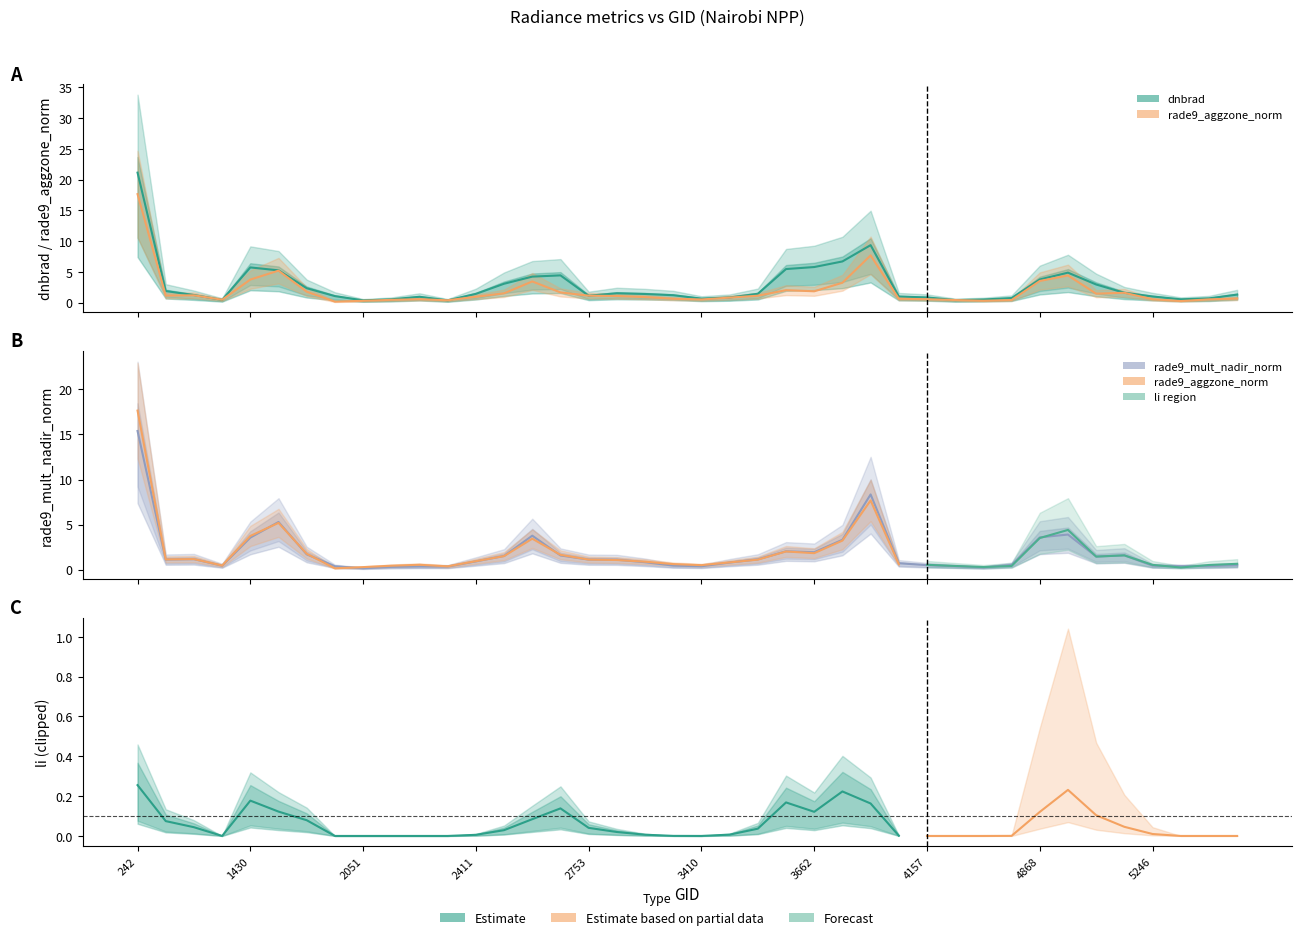

Reading left to right, what are all the values shown in this chart?

dnbrad: 21.1	1.9	1.2	0.4	5.7	5.2	2.3	1.0	0.4	0.5	0.9	0.4	1.4	3.1	4.2	4.4	1.1	1.5	1.4	1.2	0.6	0.8	1.4	5.5	5.8	6.7	9.3	1.0	0.8	0.4	0.5	0.7	3.8	4.9	2.9	1.6	1.0	0.5	0.7	1.3
rade9_aggzone_norm: 17.6	1.1	1.2	0.5	3.7	5.2	1.8	0.1	0.3	0.4	0.5	0.4	0.9	1.5	3.4	1.6	1.1	1.1	0.9	0.6	0.5	0.8	1.1	2.0	1.8	3.2	7.7	0.6	0.5	0.4	0.3	0.4	3.5	4.4	1.4	1.6	0.5	0.2	0.5	0.6
rade9_mult_nadir_norm: 15.4	1.1	1.2	0.4	3.6	5.3	1.7	0.4	0.2	0.3	0.4	0.3	0.9	1.5	3.8	1.6	1.1	1.1	0.8	0.5	0.4	0.8	1.1	2.0	1.9	3.3	8.3	0.7	0.5	0.4	0.2	0.5	3.6	3.9	1.5	1.6	0.4	0.4	0.4	0.5